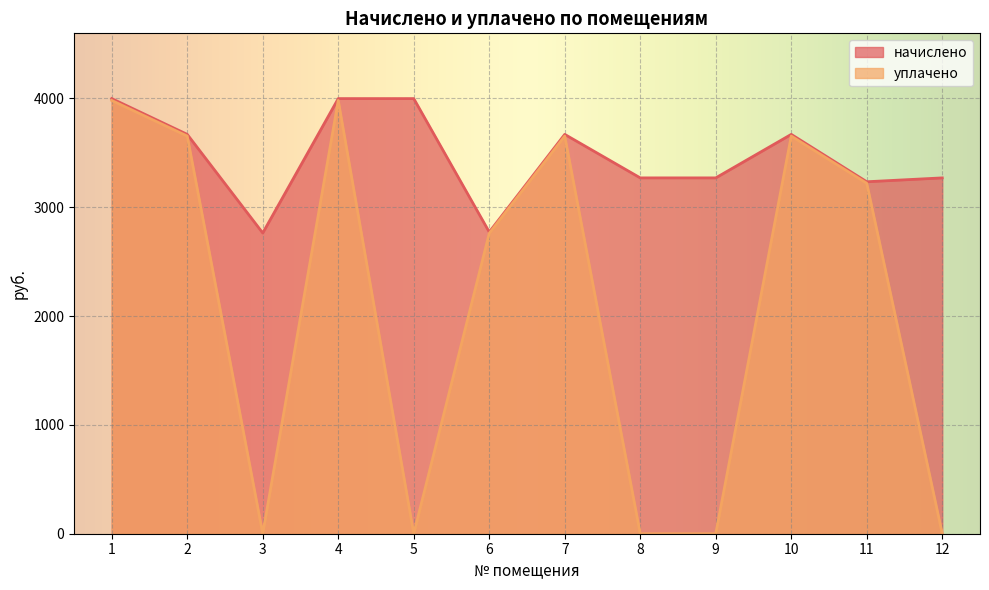

How many values in the уплачено series exceed 3219?

6